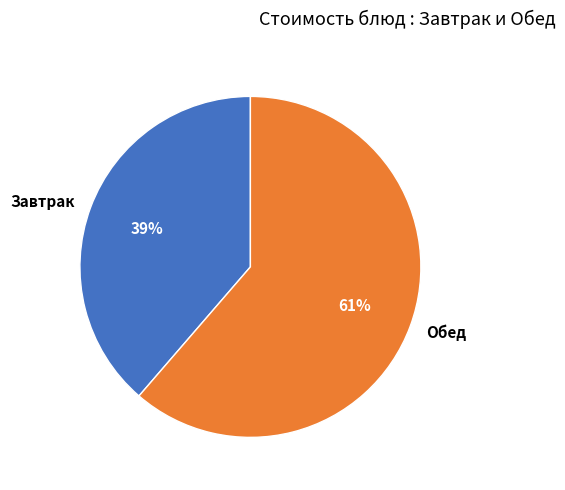

What is the ratio of the value at Обед to the value at Завтрак?

1.6